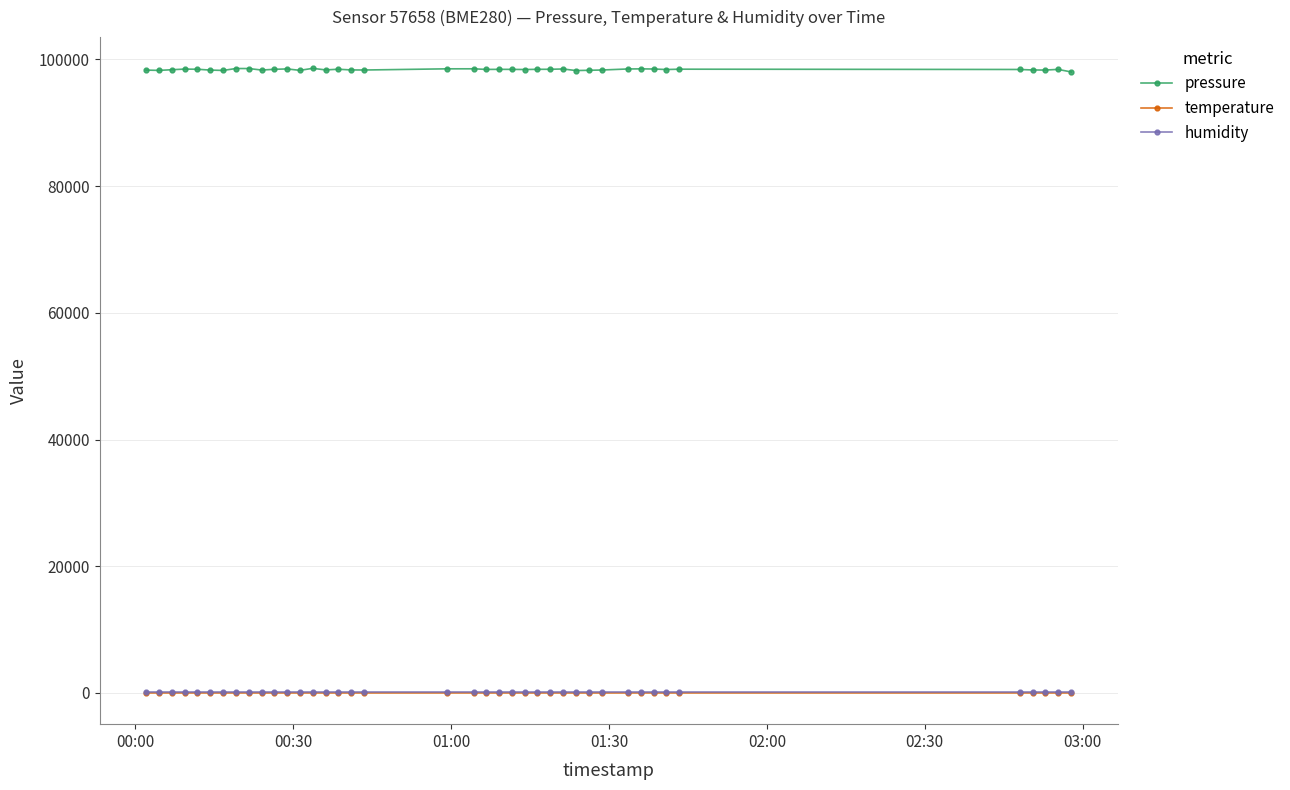

What is the lowest value of the pressure series?

98010.8